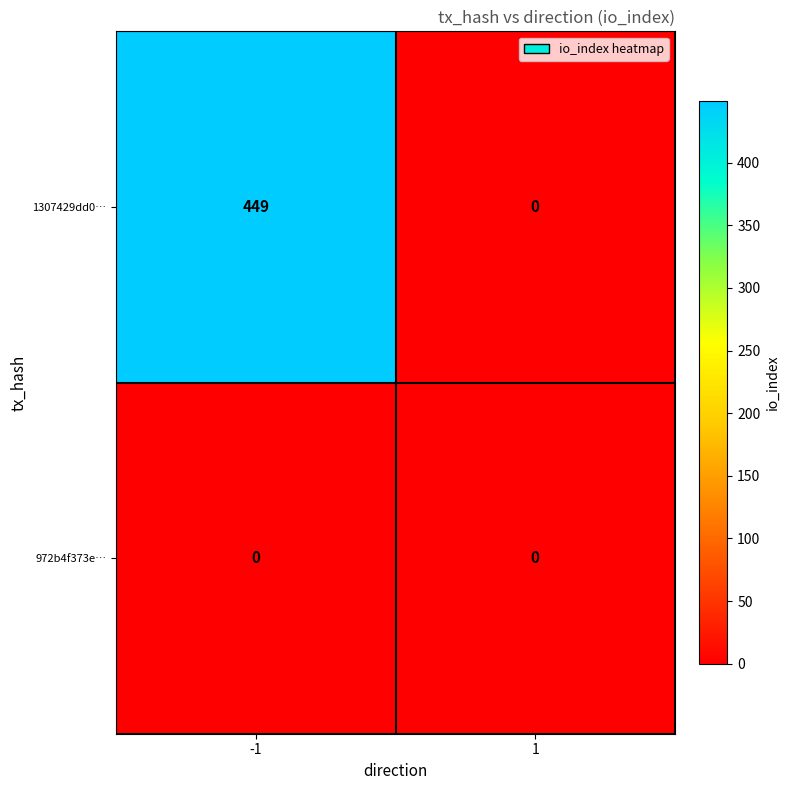

List the series in order of their overall mean, highest first.

1307429dd0…, 972b4f373e…